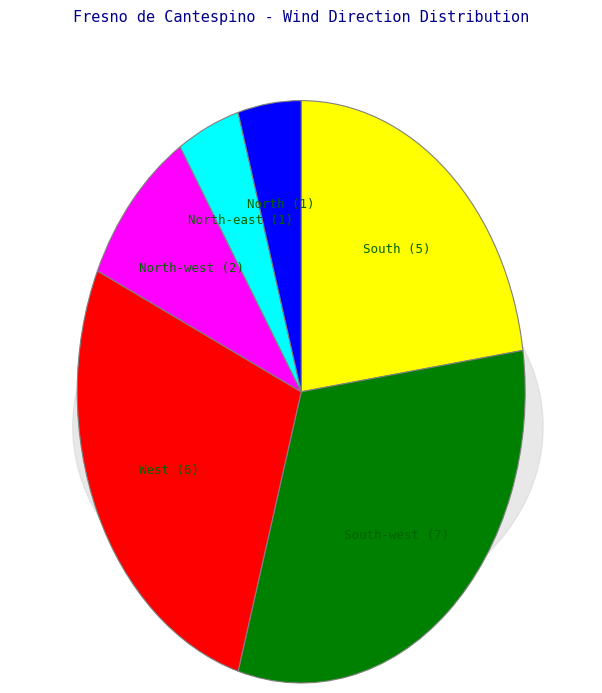

What percentage is the West slice, to the nearest percent?

27%